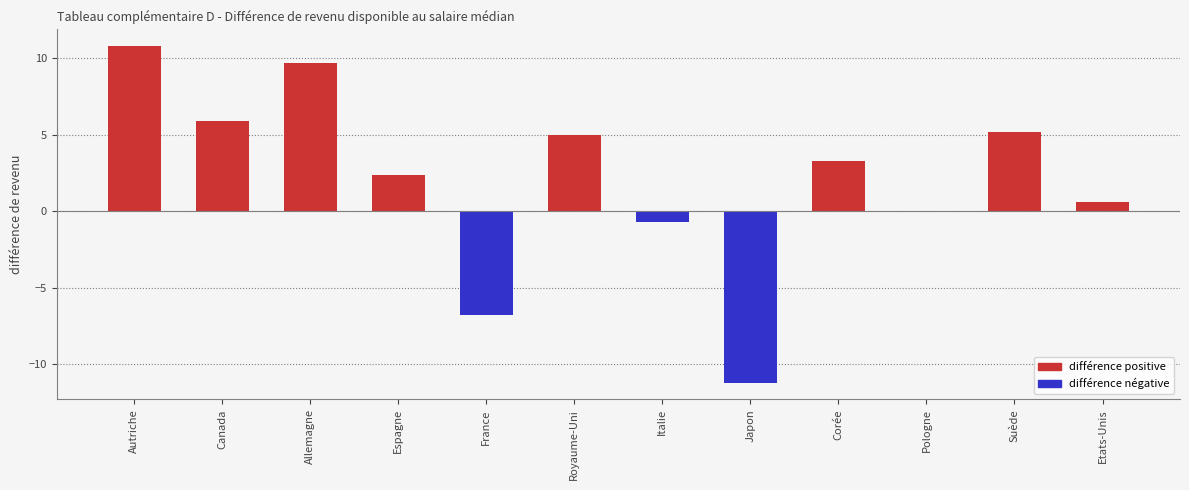

What is the difference between the second highest and second lowest values?

16.5